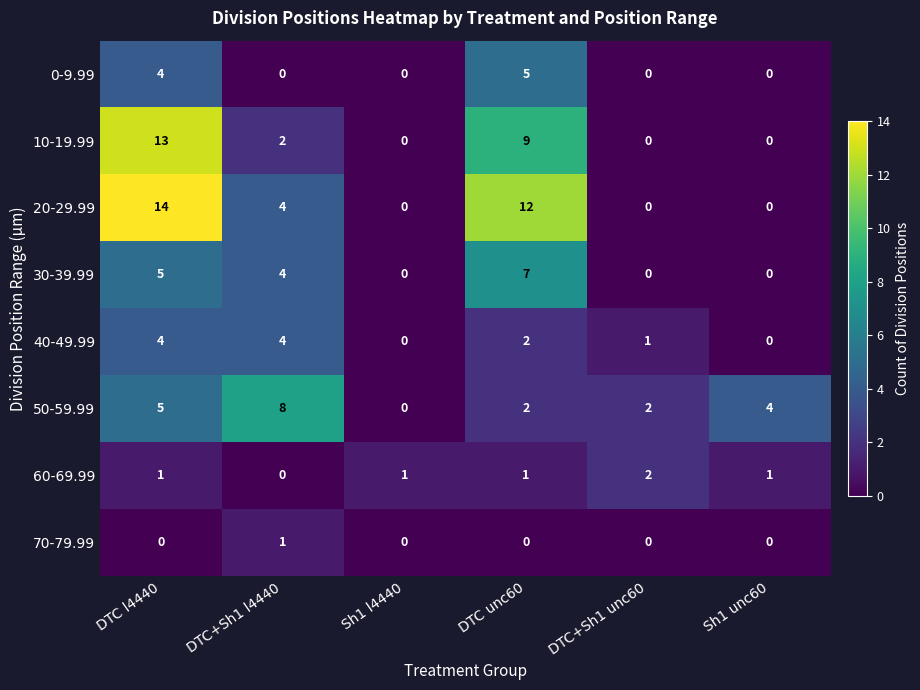

What is the sum of all 20-29.99 values?

30